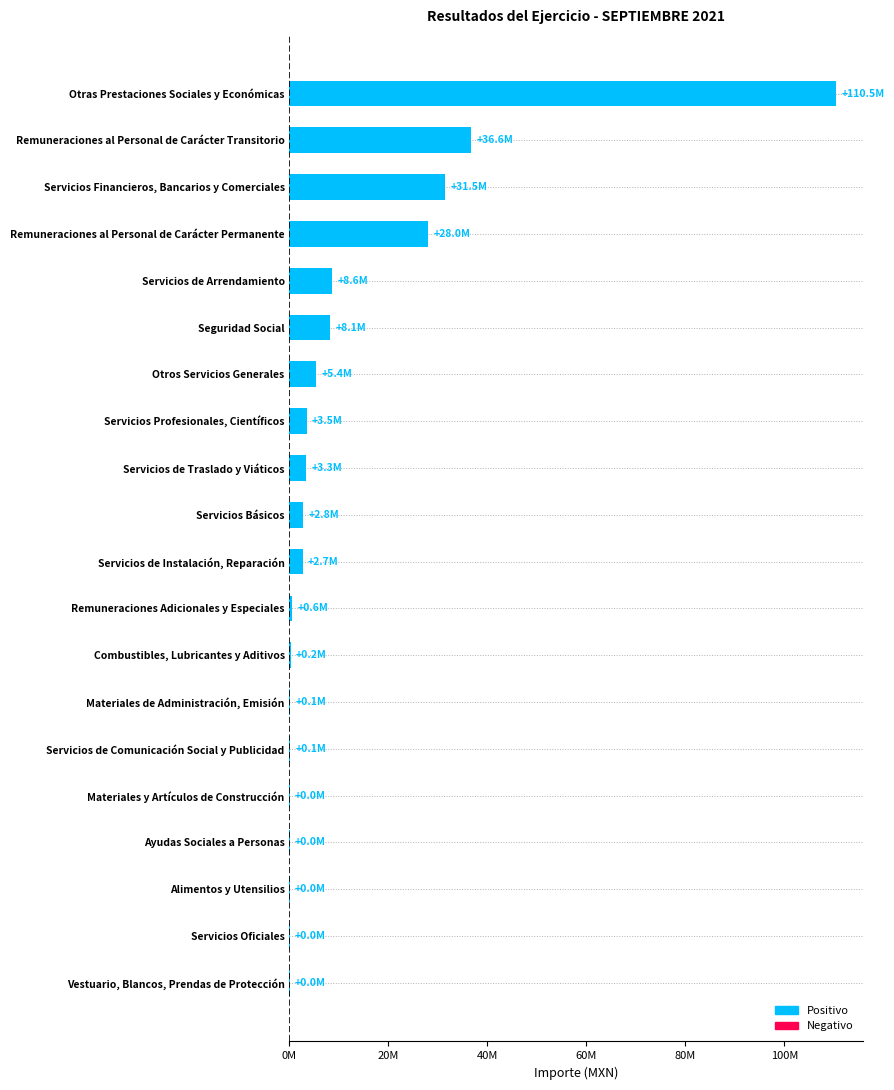

Are the bars horizontal?

Yes